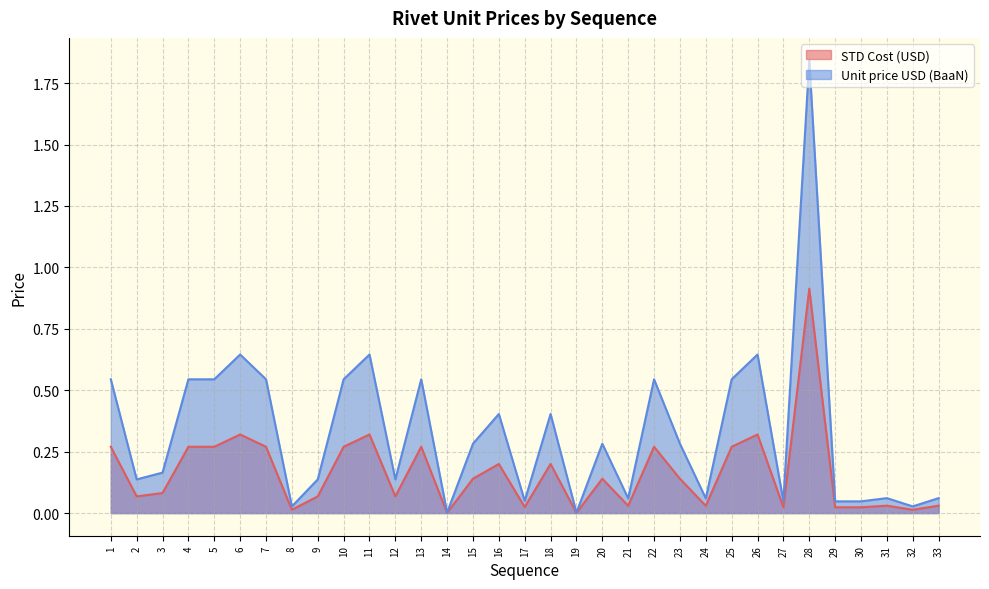

What are all the series names shown in the legend?

STD Cost (USD), Unit price USD (BaaN)